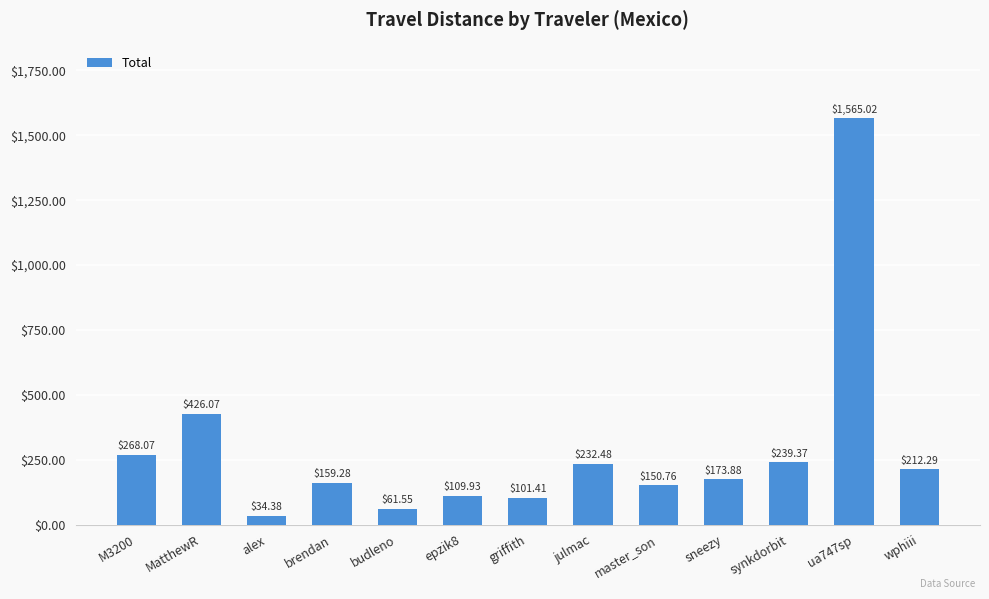

Which category has the lowest value across all series?

alex